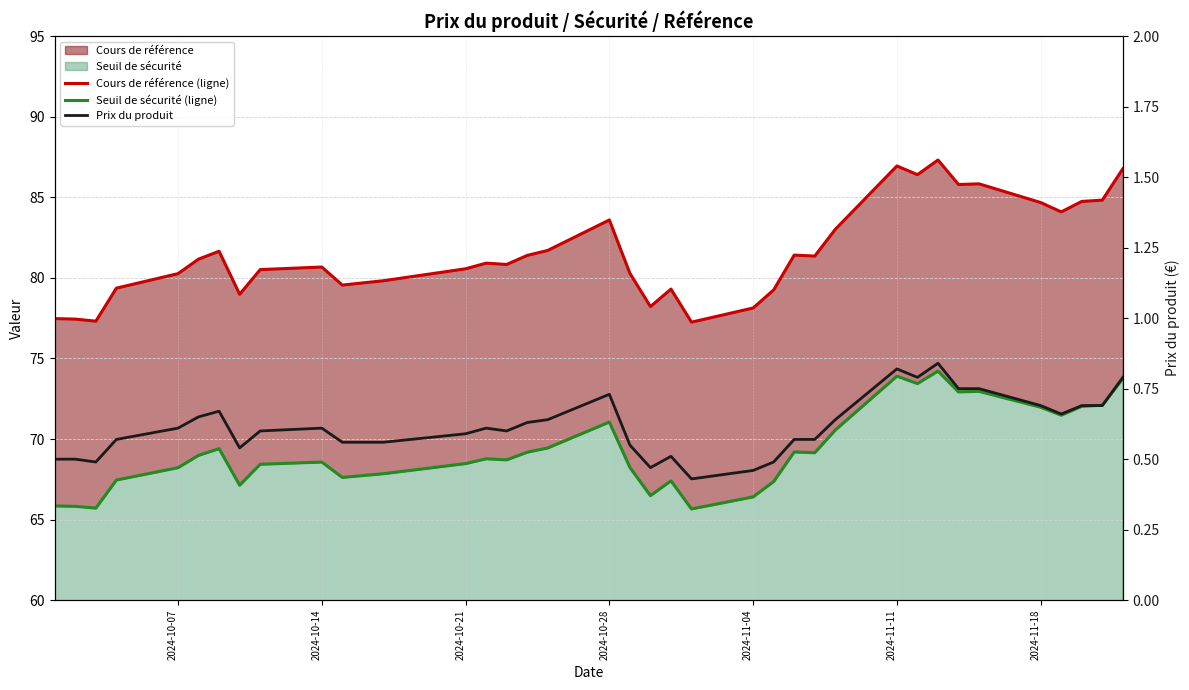

Reading right to left, list all the values displayed in this chart.

Cours de référence (ligne): 86.8	84.8	84.7	84.1	84.7	85.8	85.8	87.3	86.4	86.9	83.0	81.3	81.4	79.2	78.1	77.2	79.3	78.2	80.3	83.6	81.7	81.4	80.8	80.9	80.6	79.8	79.5	80.7	80.5	79.0	81.7	81.2	80.3	79.4	77.3	77.4	77.5
Seuil de sécurité (ligne): 73.8	72.1	72.0	71.5	72.0	73.0	72.9	74.2	73.4	73.9	70.6	69.1	69.2	67.4	66.4	65.7	67.4	66.5	68.2	71.1	69.4	69.2	68.7	68.8	68.5	67.8	67.6	68.6	68.4	67.1	69.4	69.0	68.2	67.5	65.7	65.8	65.8
Prix du produit: 0.8	0.7	0.7	0.7	0.7	0.8	0.8	0.8	0.8	0.8	0.6	0.6	0.6	0.5	0.5	0.4	0.5	0.5	0.6	0.7	0.6	0.6	0.6	0.6	0.6	0.6	0.6	0.6	0.6	0.5	0.7	0.7	0.6	0.6	0.5	0.5	0.5